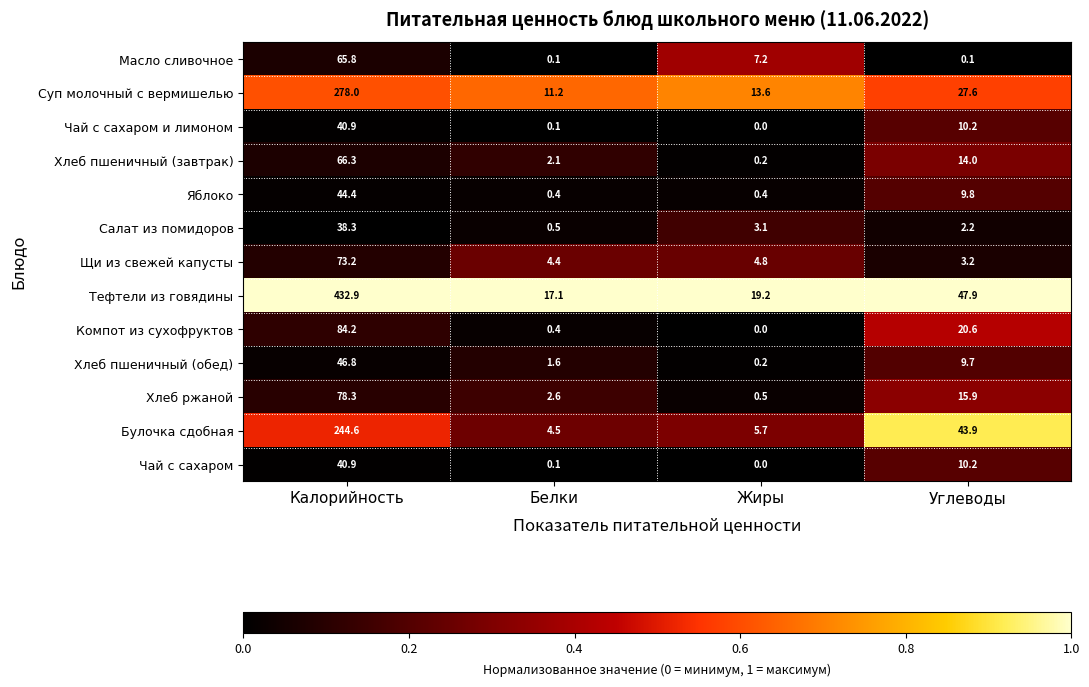

What is the difference between the highest and lowest values at Углеводы?

47.8